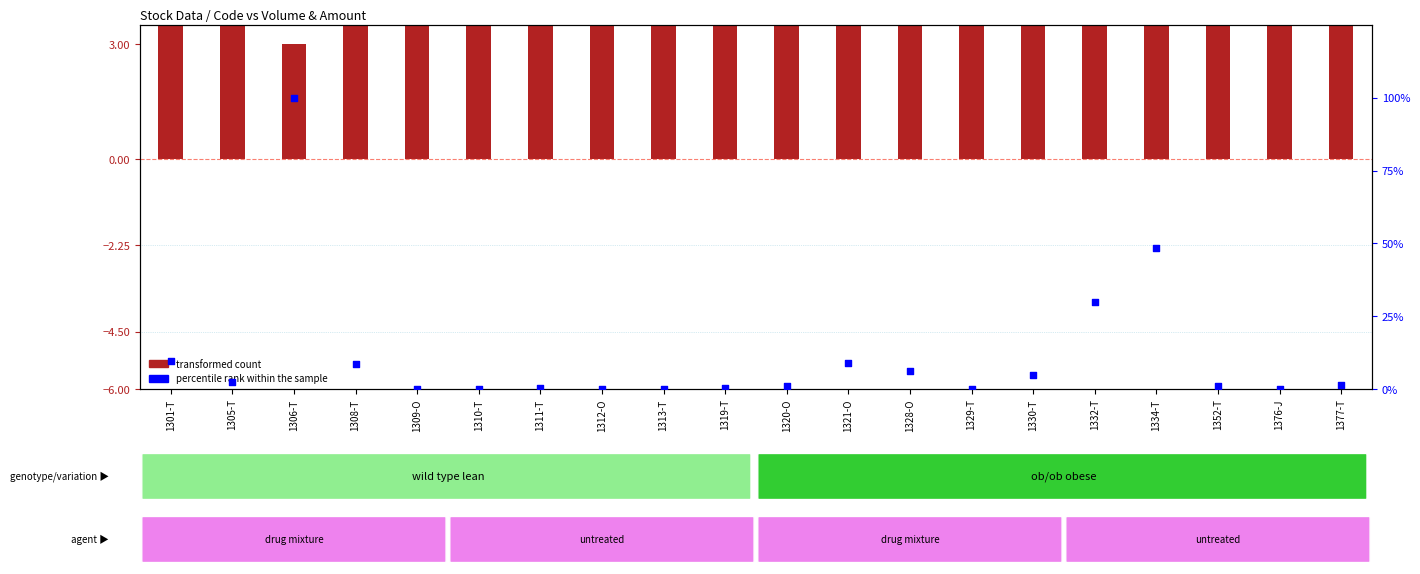

Which series contains the lowest Y value?

percentile rank within the sample